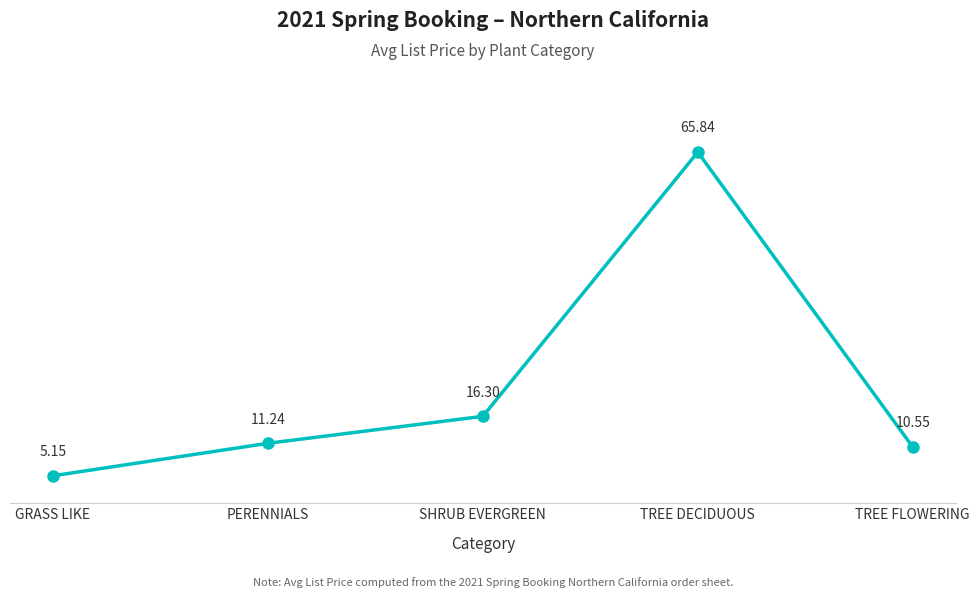

Rank the categories by value from lowest to highest.

GRASS LIKE, TREE FLOWERING, PERENNIALS, SHRUB EVERGREEN, TREE DECIDUOUS